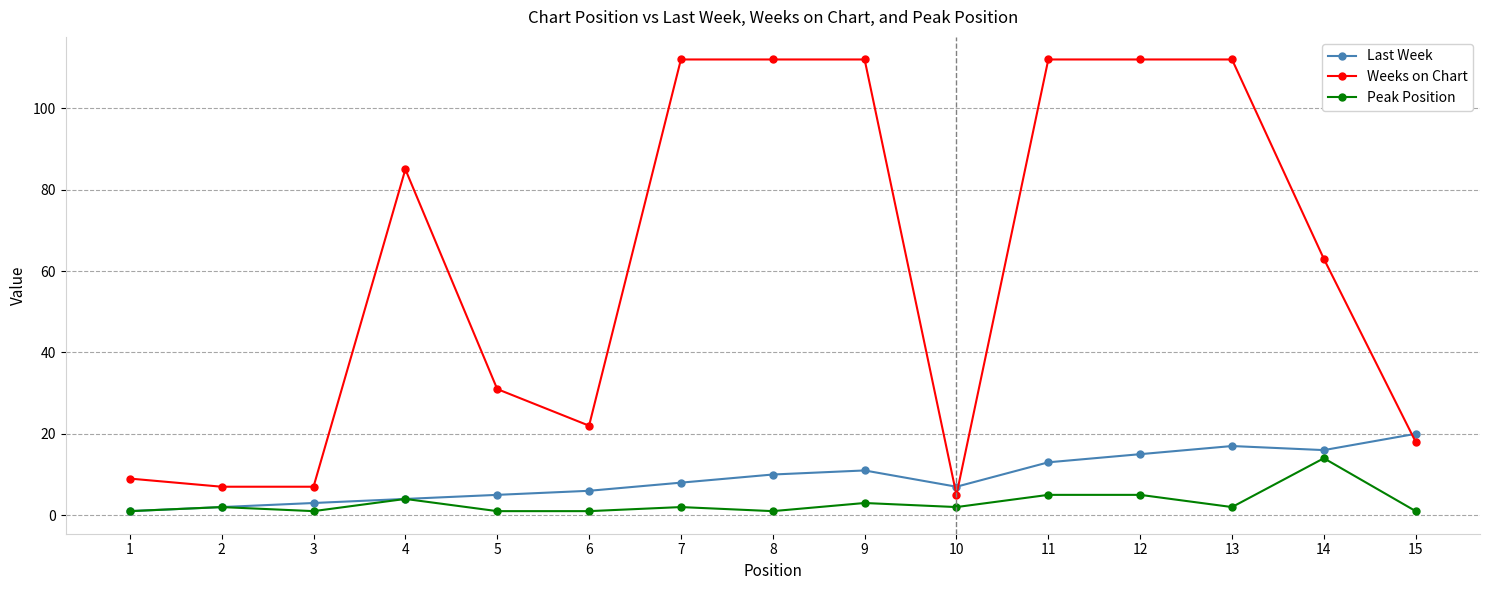

Is it true that Weeks on Chart equals 5 at 10?

True